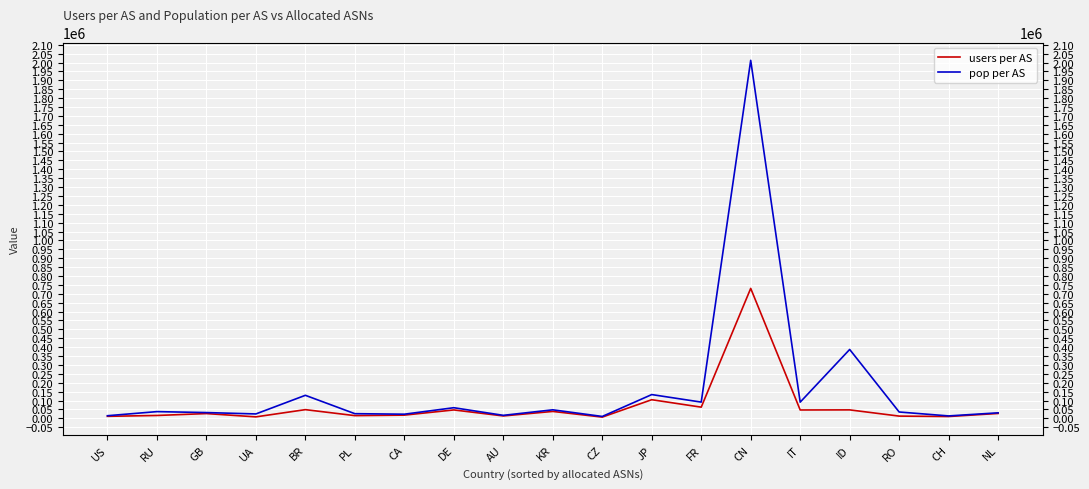

True or false: users per AS and pop per AS cross at least once.

False